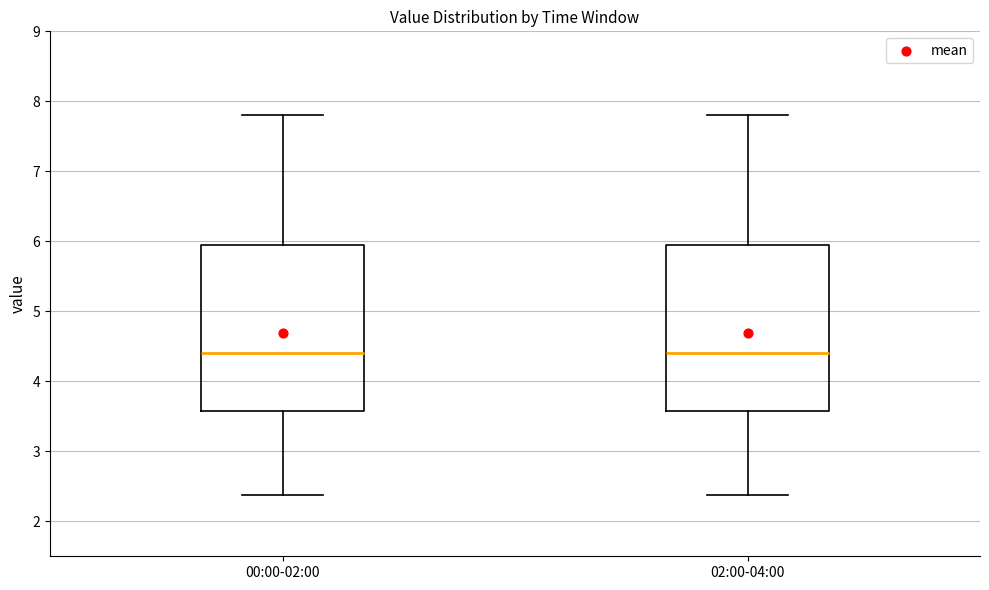

Reading left to right, read every box against the y-axis: the position of its median line, the range the box covers, and the ends of its whiskers. The values are not printed on the chart, so give them approximately, as read against the axis.

00:00-02:00: median 4.4, box 3.6 to 5.9, whiskers 2.4 to 7.8
02:00-04:00: median 4.4, box 3.6 to 5.9, whiskers 2.4 to 7.8